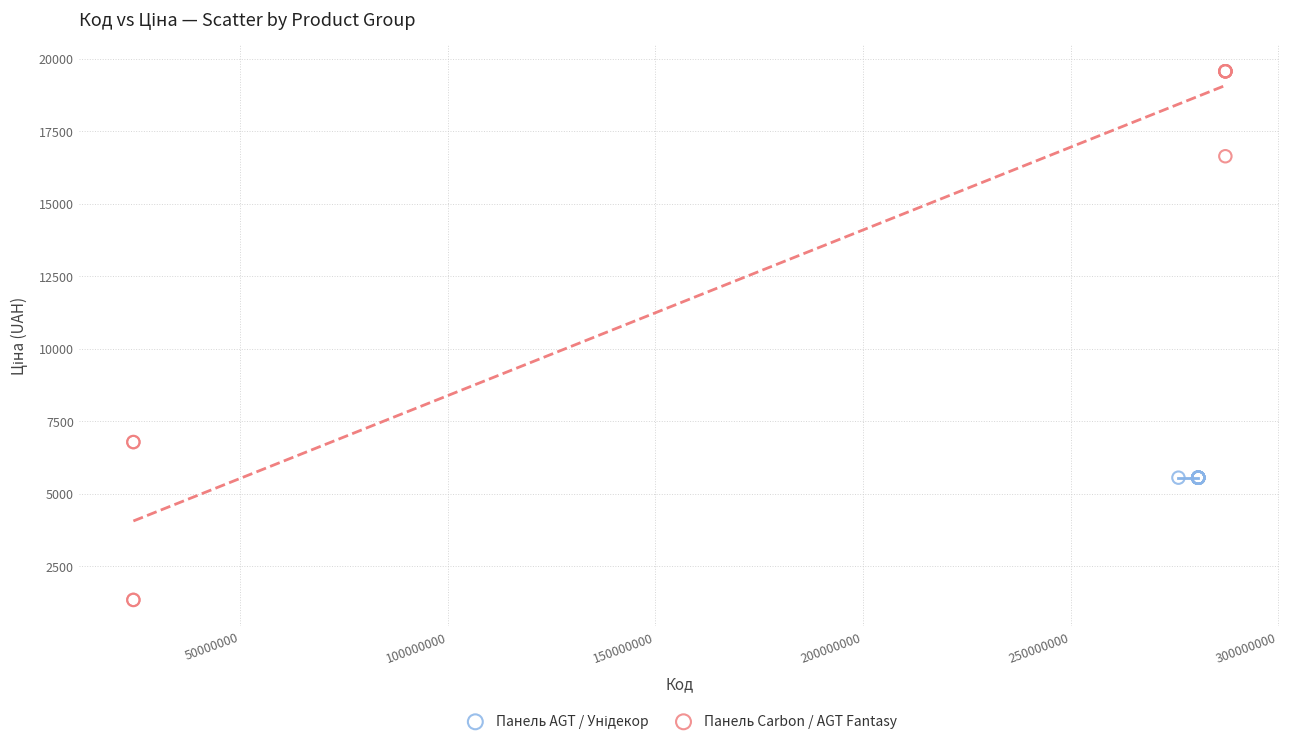

Which series contains the highest Y value?

Панель Carbon / AGT Fantasy